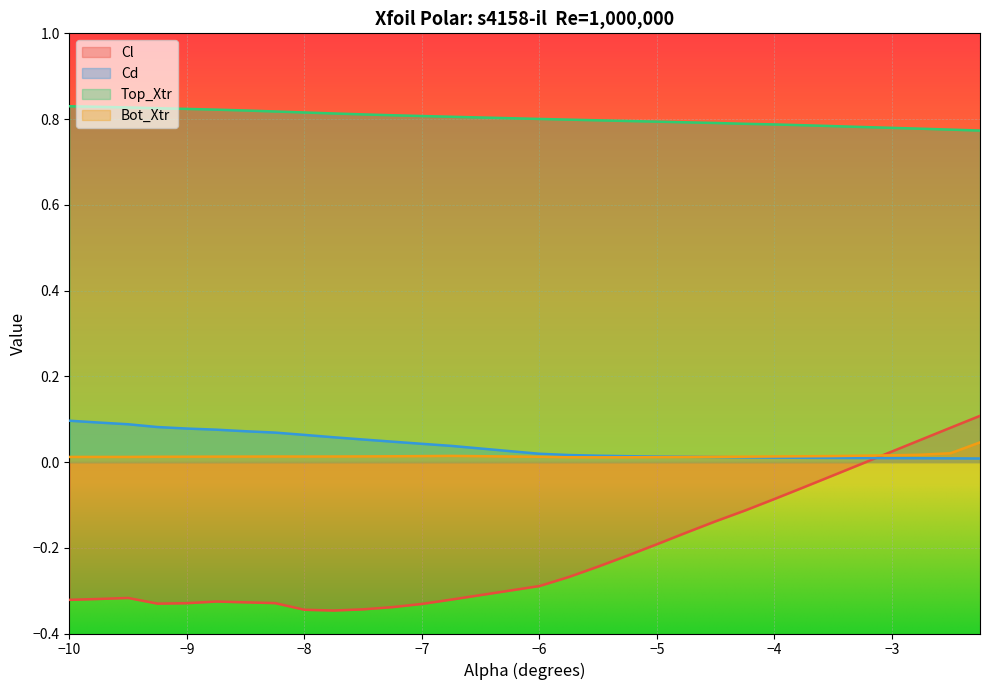

Is the value of Cl at -9.25 greater than the value of Top_Xtr at -2.5?

No